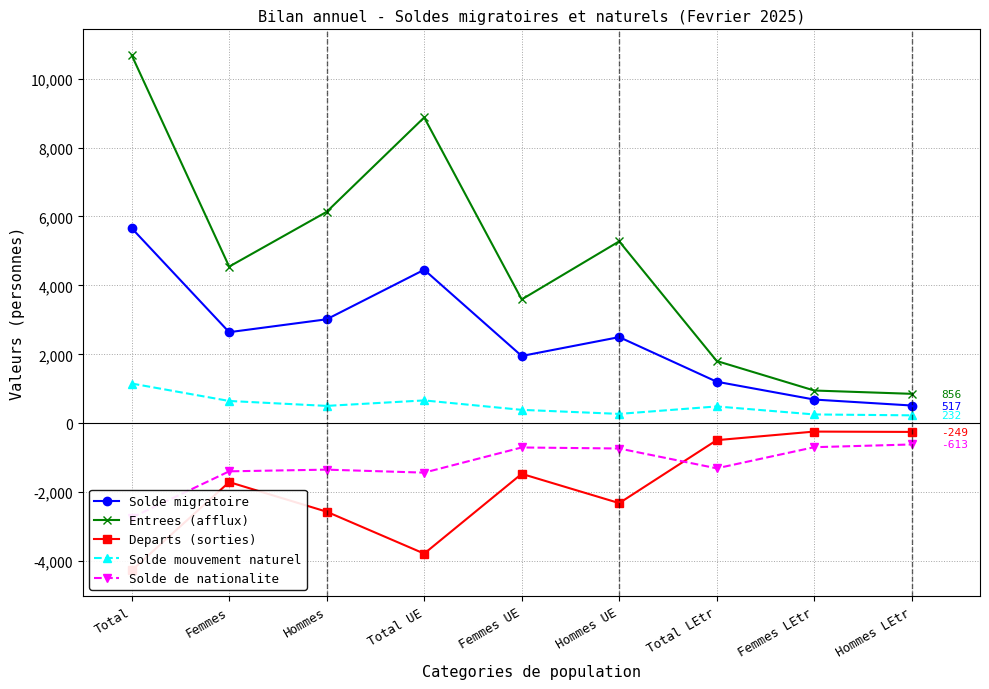

In Entrees (afflux), how many points are lower than both neighbors (excluding endpoints)?

2